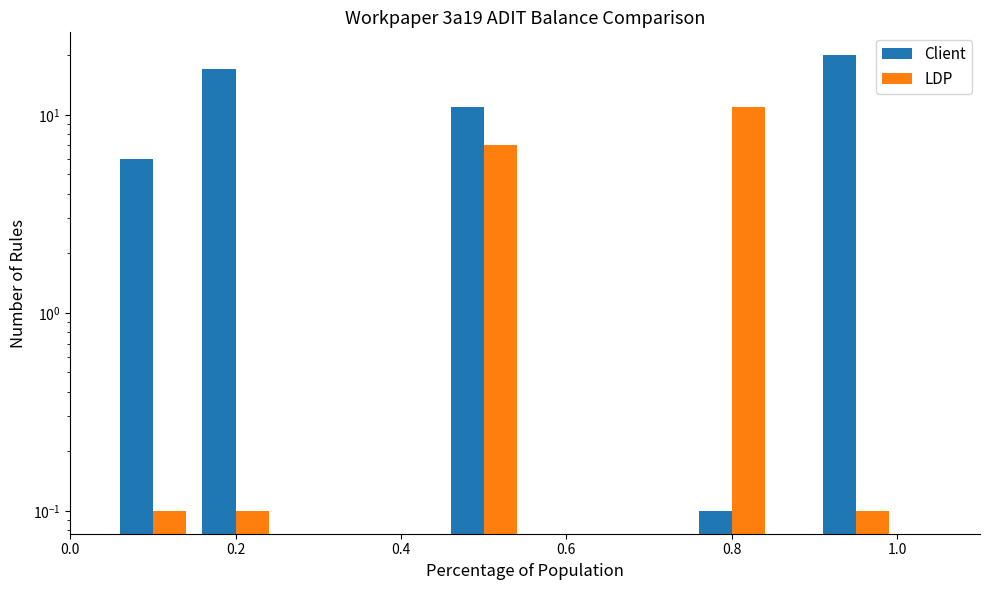

How many bars are there in each group?

2